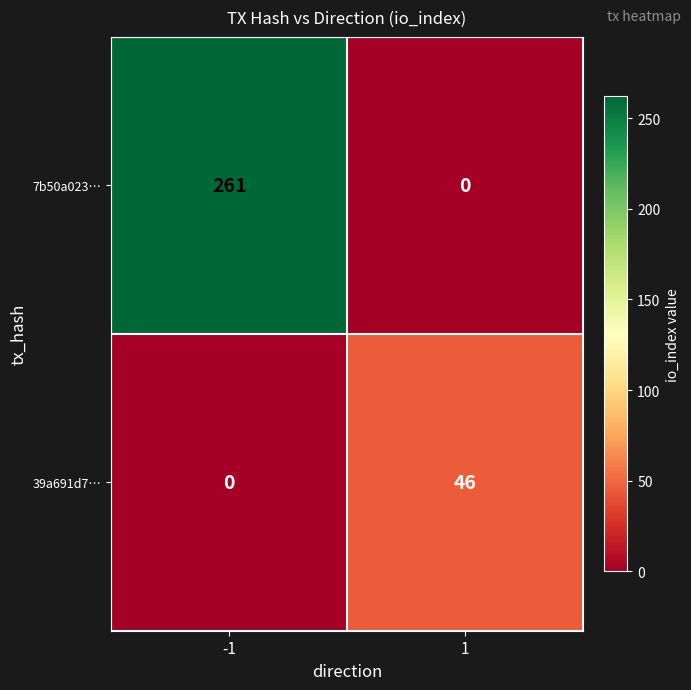

Rank the series at 1 from lowest to highest value.

7b50a023…, 39a691d7…